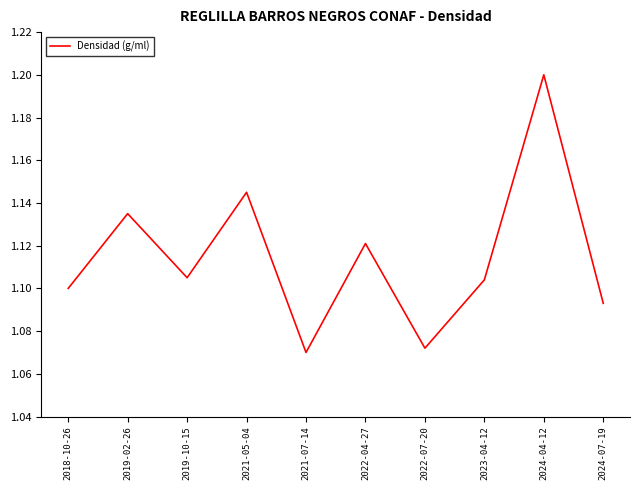

What is the maximum value shown in the chart?

1.2